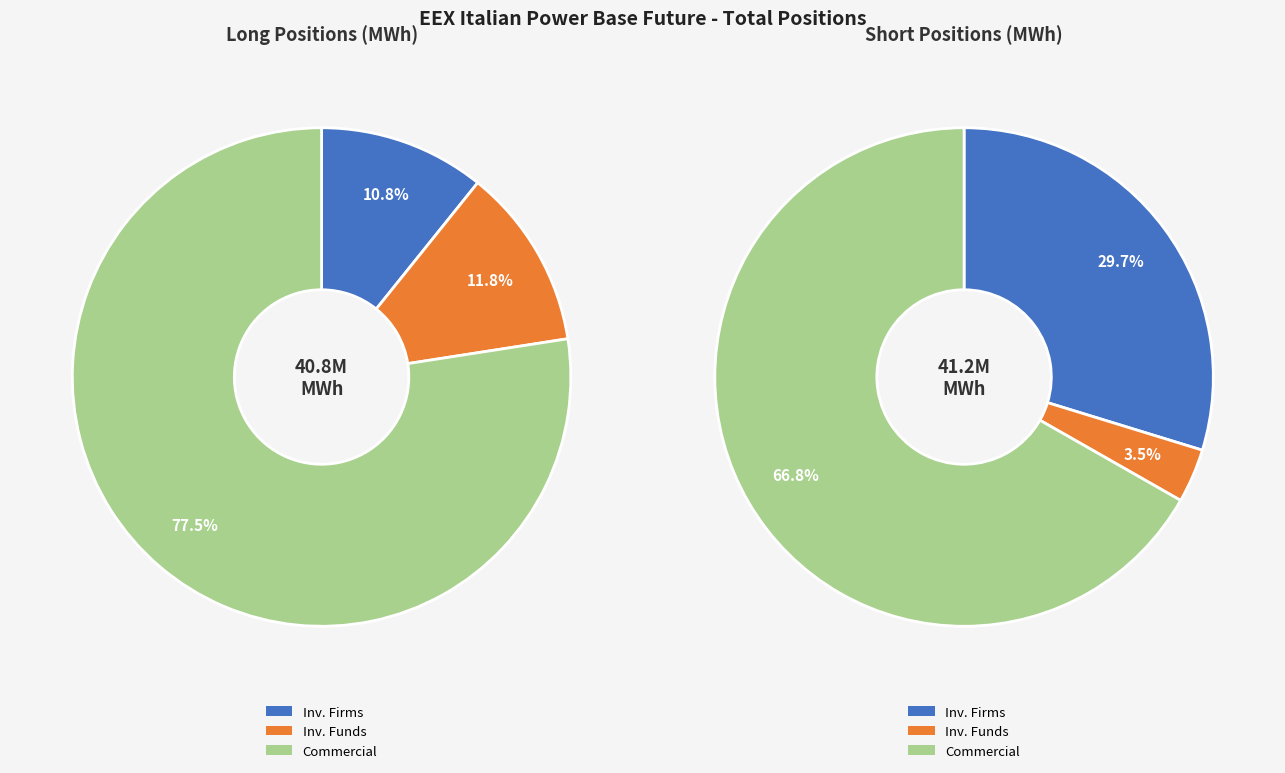

Count the number of slices in the pie.

3